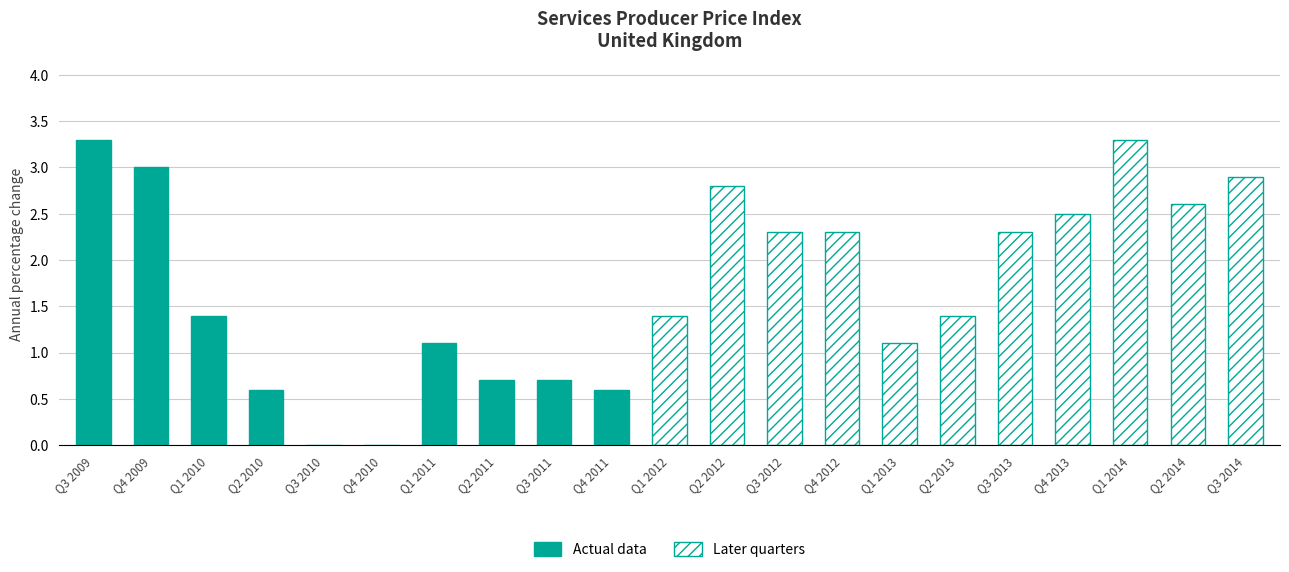

Reading left to right, transcribe all the data shown in this chart.

Q3 2009=3.3	Q4 2009=3.0	Q1 2010=1.4	Q2 2010=0.6	Q3 2010=0.0	Q4 2010=0.0	Q1 2011=1.1	Q2 2011=0.7	Q3 2011=0.7	Q4 2011=0.6	Q1 2012=1.4	Q2 2012=2.8	Q3 2012=2.3	Q4 2012=2.3	Q1 2013=1.1	Q2 2013=1.4	Q3 2013=2.3	Q4 2013=2.5	Q1 2014=3.3	Q2 2014=2.6	Q3 2014=2.9